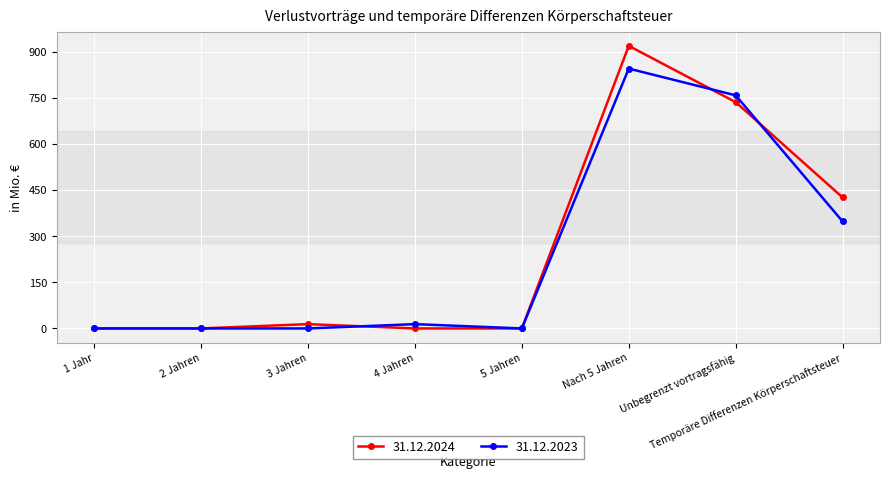

What is the average value of the 31.12.2024 series?

262